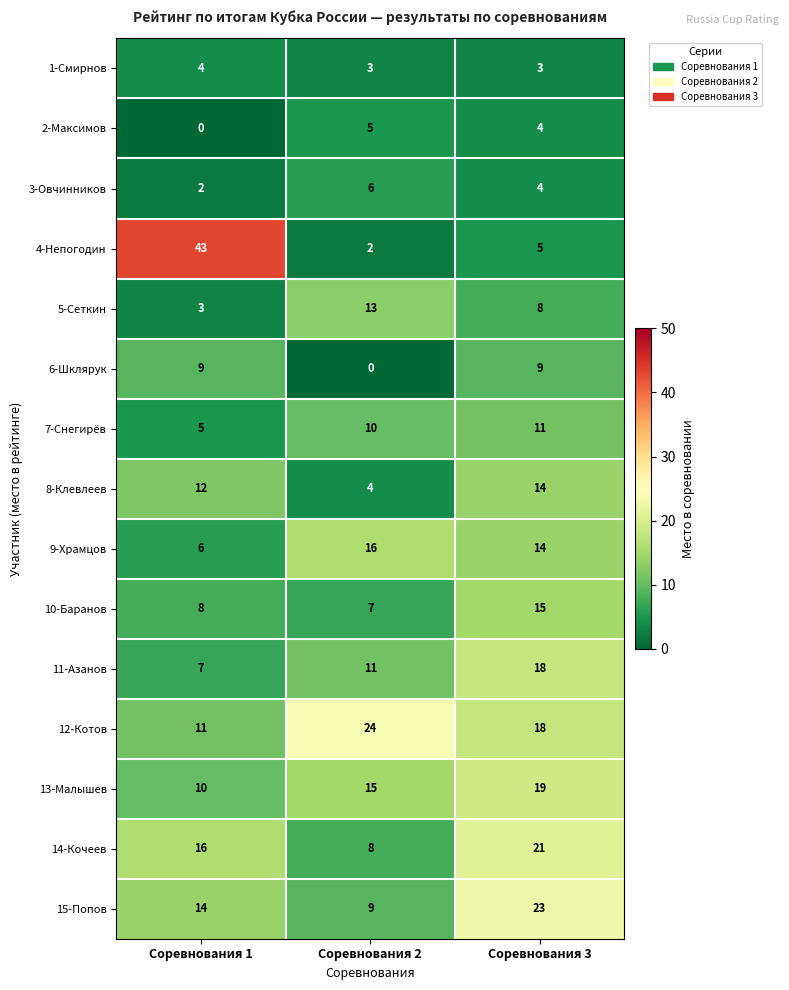

Read the 13-Малышев value at Соревнования 3.

19